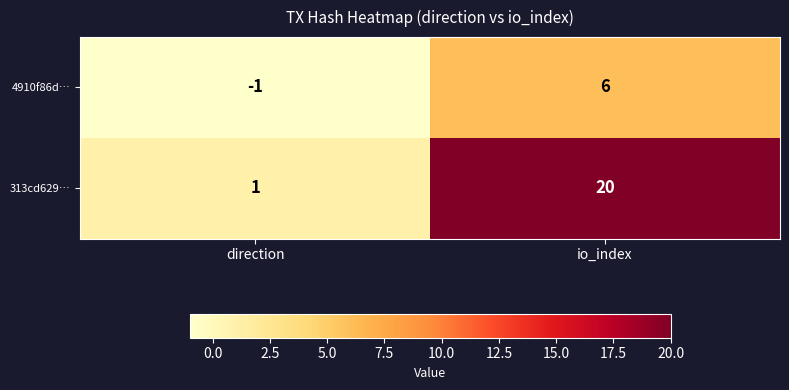

What is the difference between the 313cd629… values at direction and io_index?

19